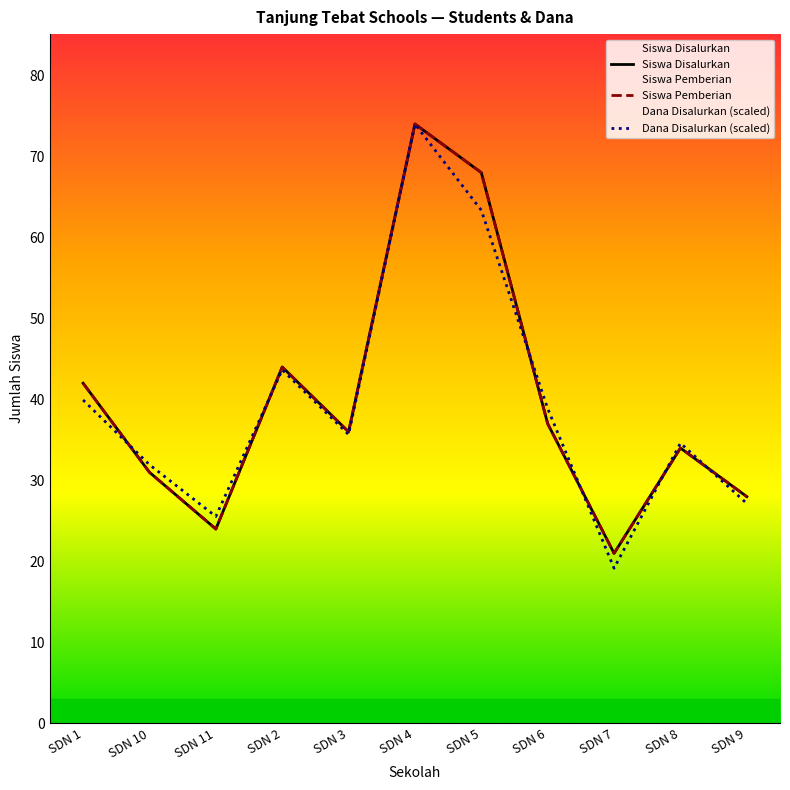

How many interior local peaks does the Dana Disalurkan (scaled) series have?

3